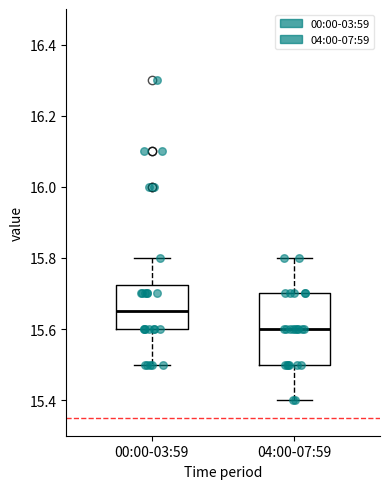

Reading left to right, read every box against the y-axis: the position of its median line, the range the box covers, and the ends of its whiskers. The values are not printed on the chart, so give them approximately, as read against the axis.

00:00-03:59: median 15.66, box 15.60 to 15.72, whiskers 15.50 to 15.80
04:00-07:59: median 15.60, box 15.50 to 15.70, whiskers 15.40 to 15.80